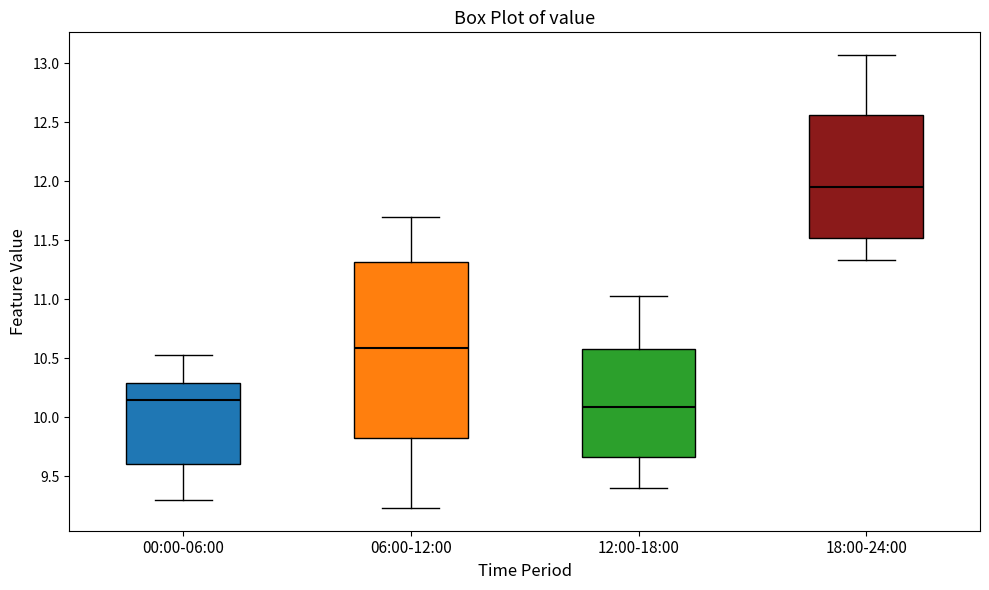

Reading left to right, read every box against the y-axis: the position of its median line, the range the box covers, and the ends of its whiskers. The values are not printed on the chart, so give them approximately, as read against the axis.

00:00-06:00: median 10.15, box 9.60 to 10.30, whiskers 9.30 to 10.55
06:00-12:00: median 10.60, box 9.85 to 11.30, whiskers 9.25 to 11.70
12:00-18:00: median 10.10, box 9.65 to 10.60, whiskers 9.40 to 11.05
18:00-24:00: median 11.95, box 11.50 to 12.55, whiskers 11.35 to 13.05